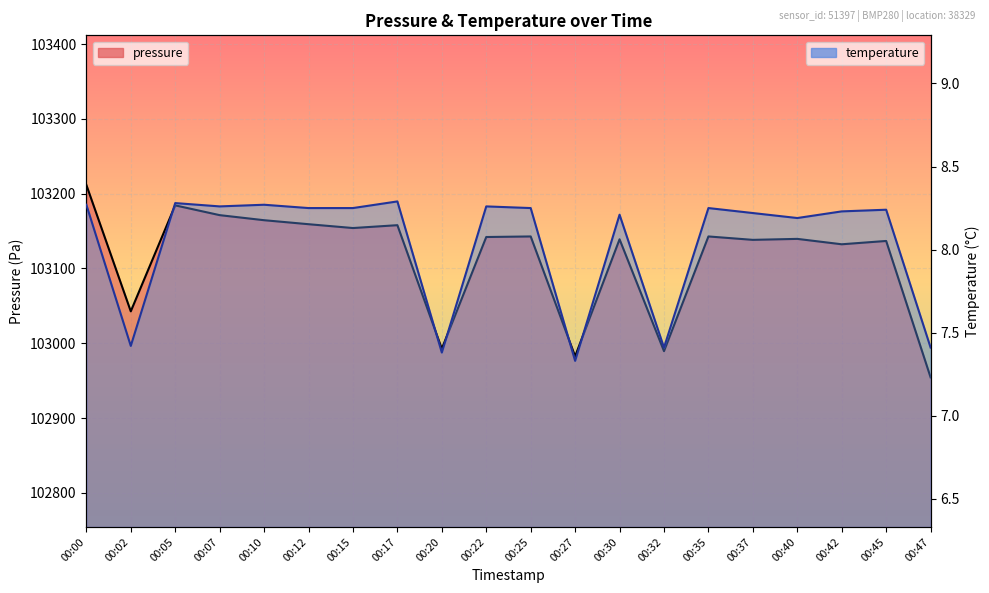

Which category has the lowest value across all series?

00:27